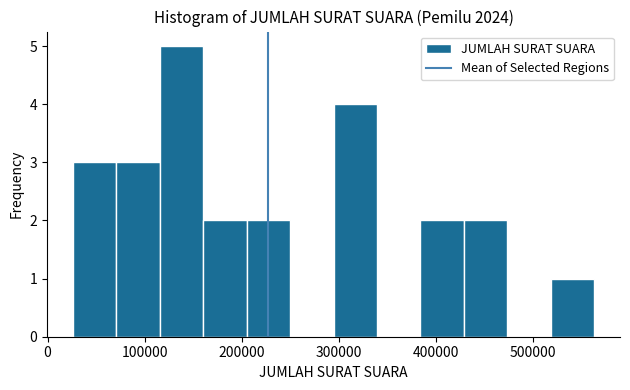

Reading left to right, list every bar in this chart as the range it spans on the x-axis followed by its height. Neither the bar edges nor the heights are printed on the chart, so give them approximately, as read against the axes.

30000 to 70000: 3
70000 to 120000: 3
120000 to 160000: 5
160000 to 210000: 2
210000 to 250000: 2
250000 to 290000: 0
290000 to 340000: 4
340000 to 380000: 0
380000 to 430000: 2
430000 to 470000: 2
470000 to 520000: 0
520000 to 560000: 1